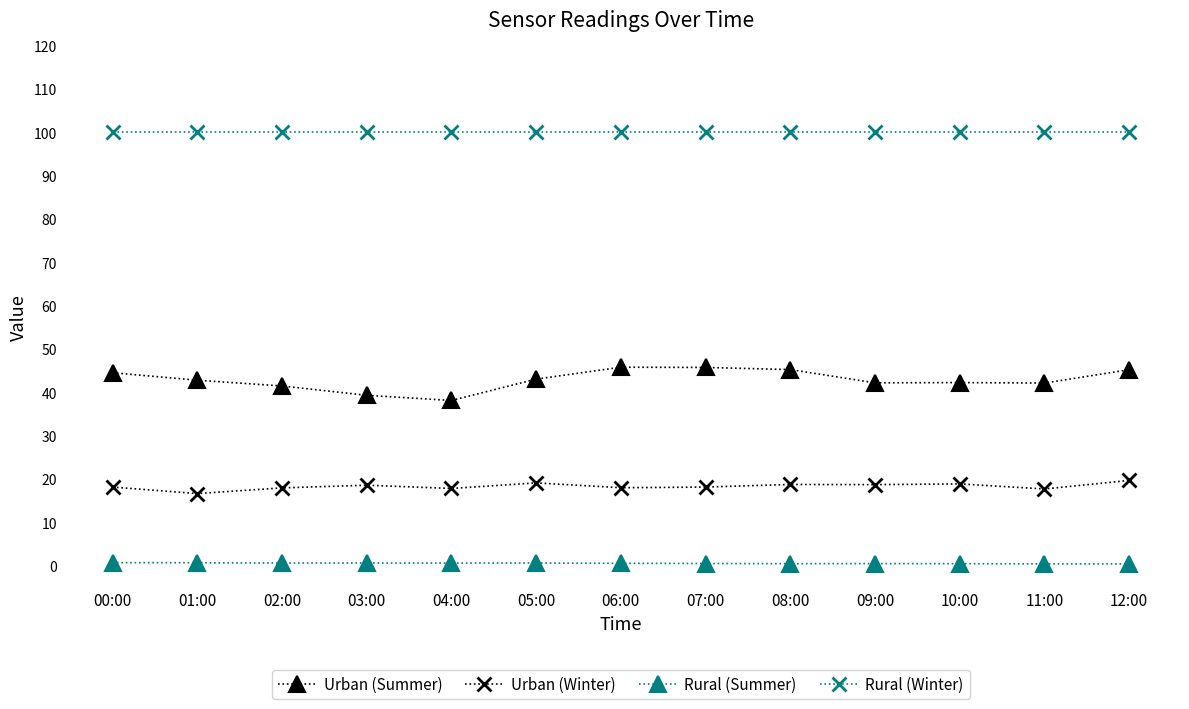

What is the spread (max minus min) of values at 03:00?

99.4